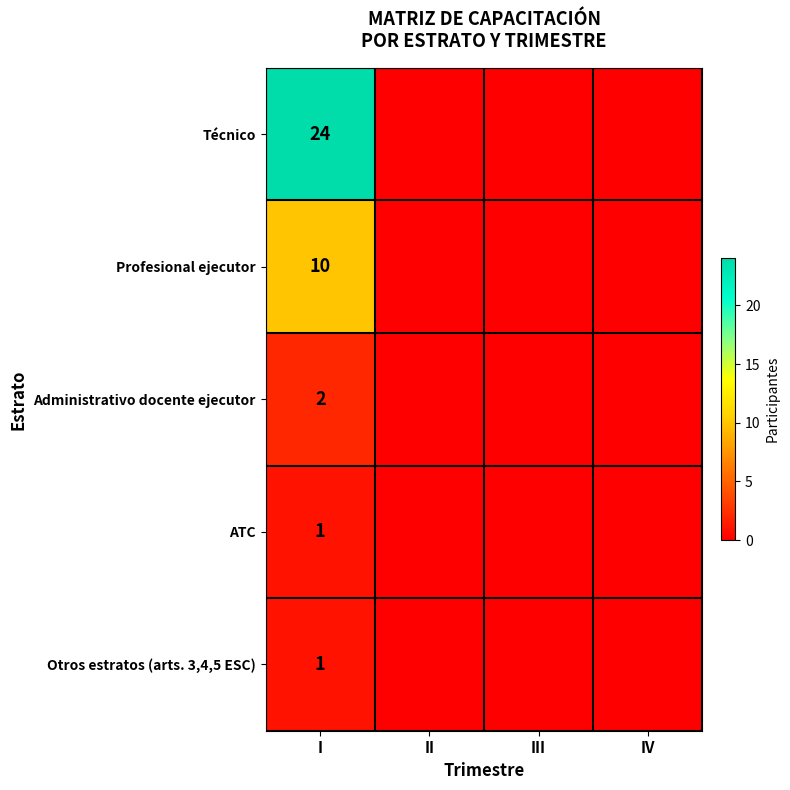

The value of Administrativo docente ejecutor at I is 1. True or false?

False